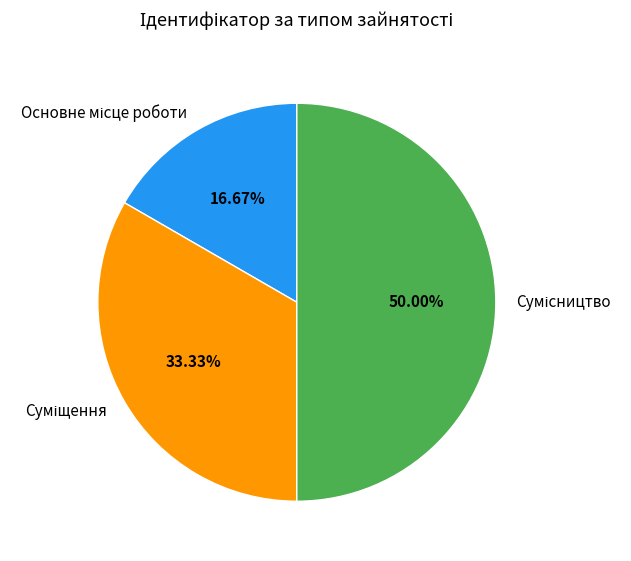

Is it true that Основне місце роботи is 17% of the pie?

True